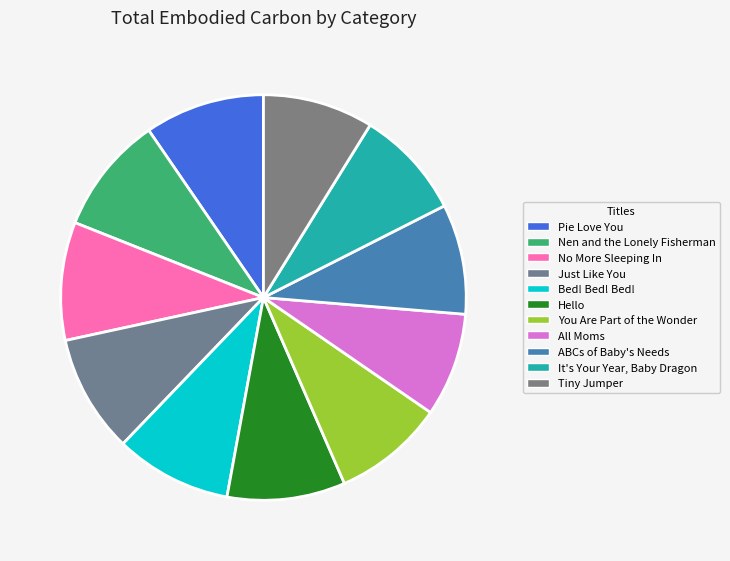

How many slices are in this pie chart?

11